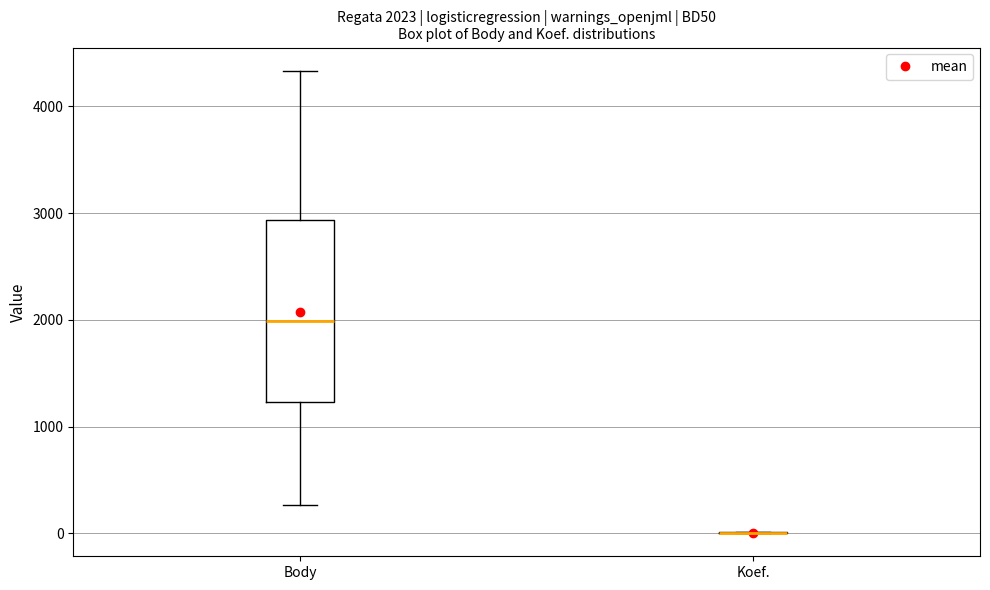

Comparing the boxes themselves (not the whiskers), which one is the tallest?

Body